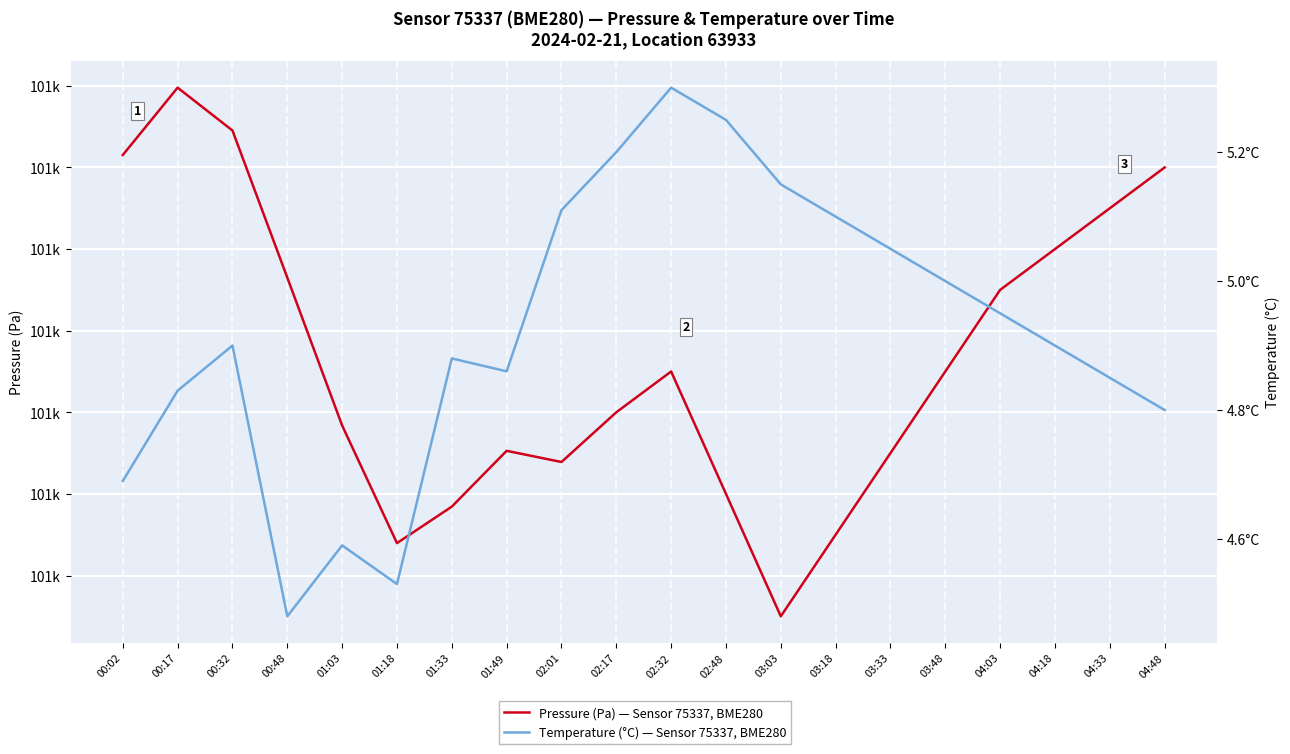

What is the average value of the Temperature (°C) — Sensor 75337, BME280 series?

4.9